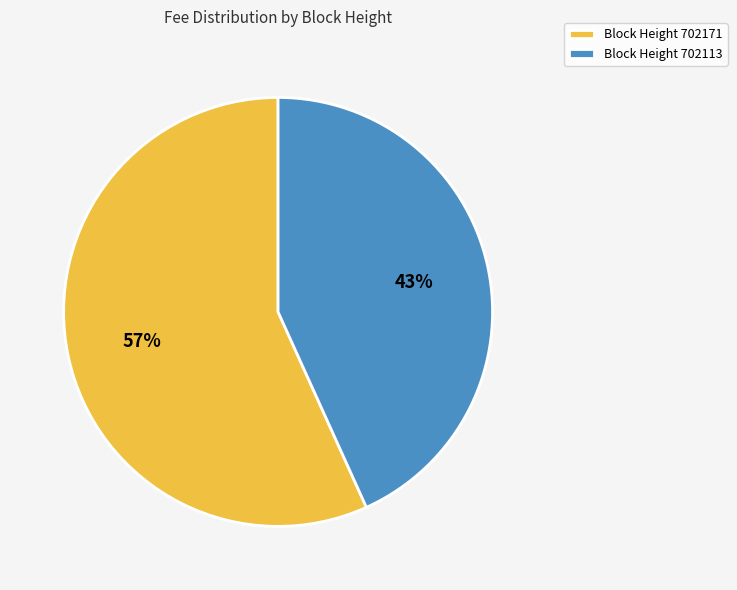

To the nearest percent, what percentage of the pie is Block Height 702113?

43%